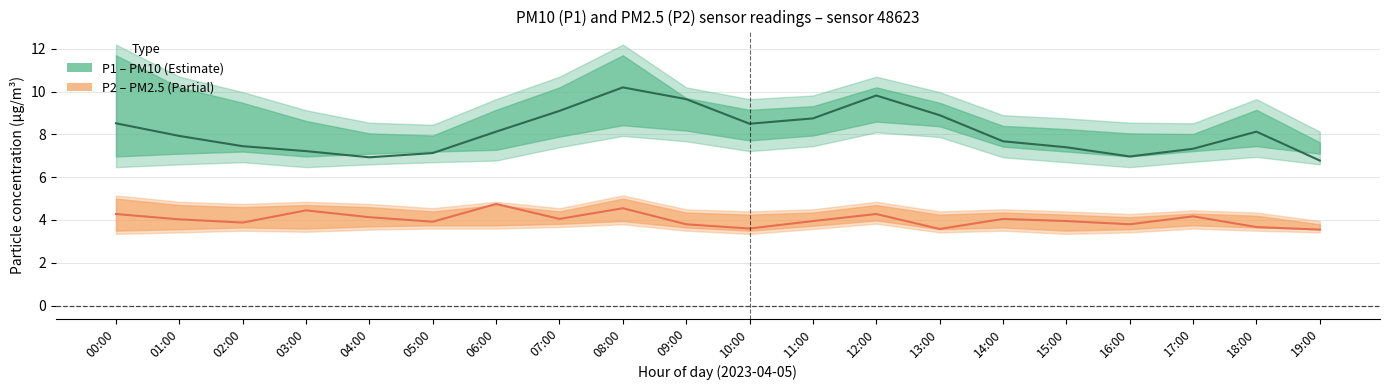

How many data points in P1_mean are less than 8?

10